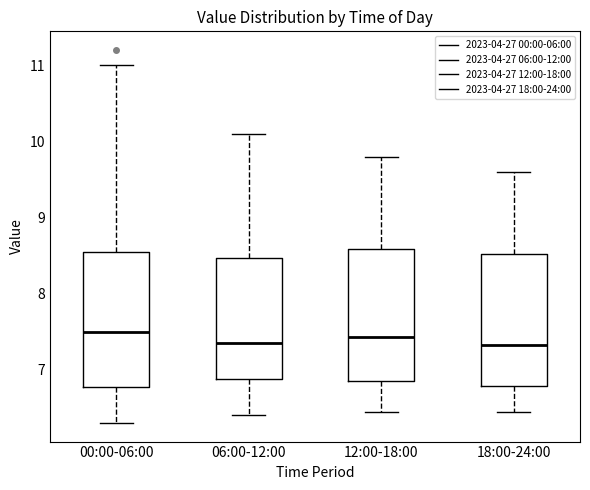

Reading left to right, read every box against the y-axis: the position of its median line, the range the box covers, and the ends of its whiskers. The values are not printed on the chart, so give them approximately, as read against the axis.

00:00-06:00: median 7.5, box 6.8 to 8.5, whiskers 6.3 to 11.0
06:00-12:00: median 7.4, box 6.9 to 8.5, whiskers 6.4 to 10.1
12:00-18:00: median 7.4, box 6.9 to 8.6, whiskers 6.5 to 9.8
18:00-24:00: median 7.3, box 6.8 to 8.5, whiskers 6.5 to 9.6